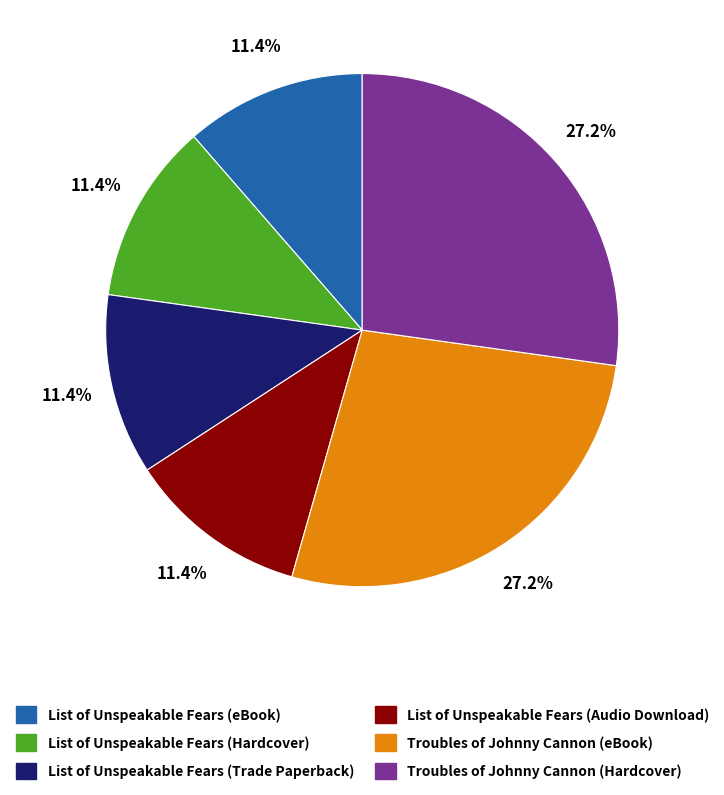

Is it true that Troubles of Johnny Cannon (eBook) is 22% of the pie?

False